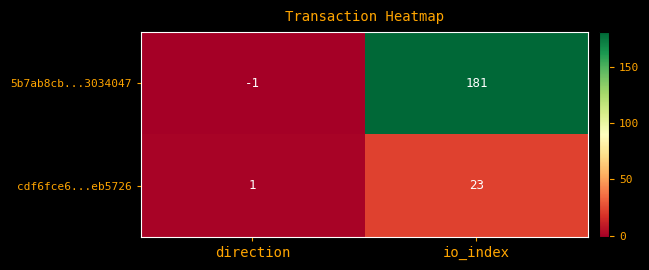

How many categories are shown in the chart?

2